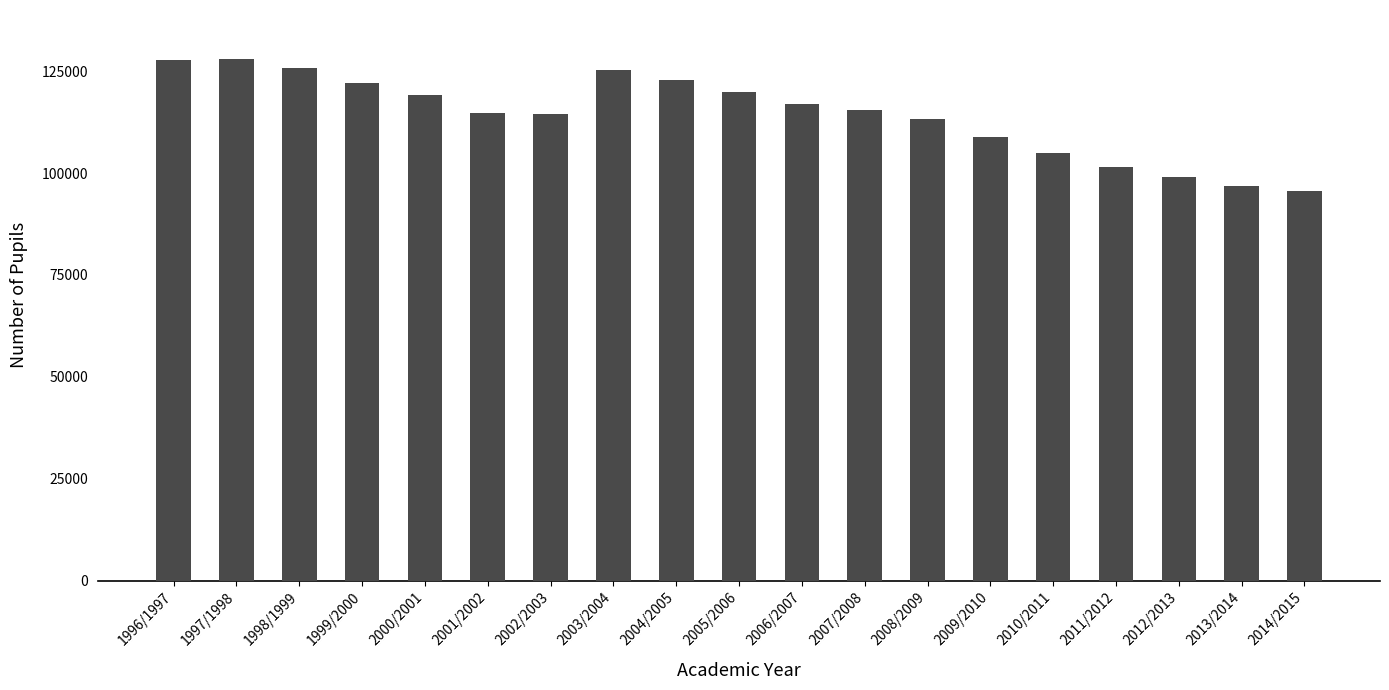

What position from the left is 2009/2010?

14